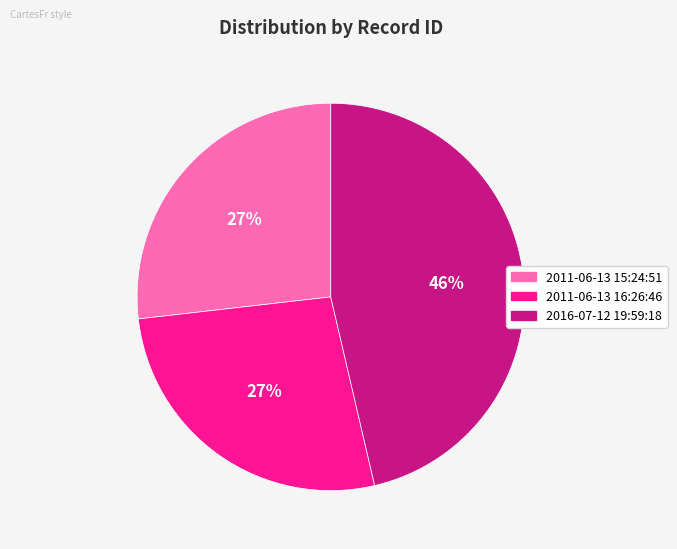

Combined, do 2011-06-13 15:24:51 and 2016-07-12 19:59:18 account for over 50%?

Yes